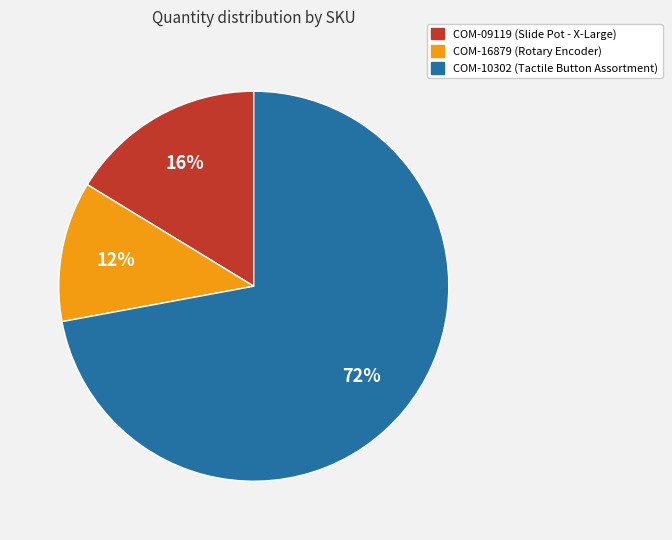

Which category has the smallest portion of the pie?

COM-16879